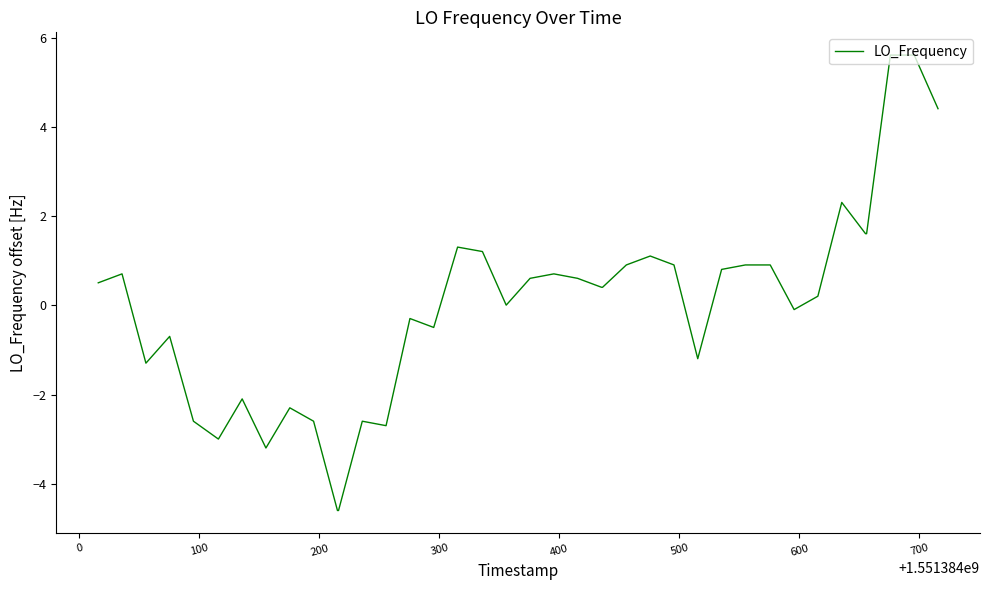

What is the greatest value displayed?

5.6